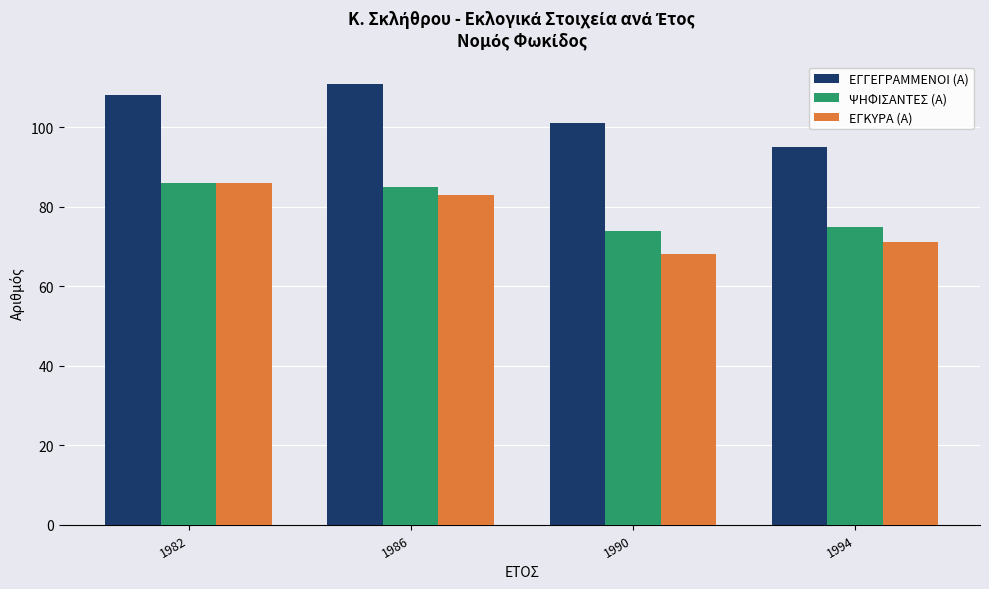

The ΕΓΚΥΡΑ (Α) series shows 68 at 1990. True or false?

True